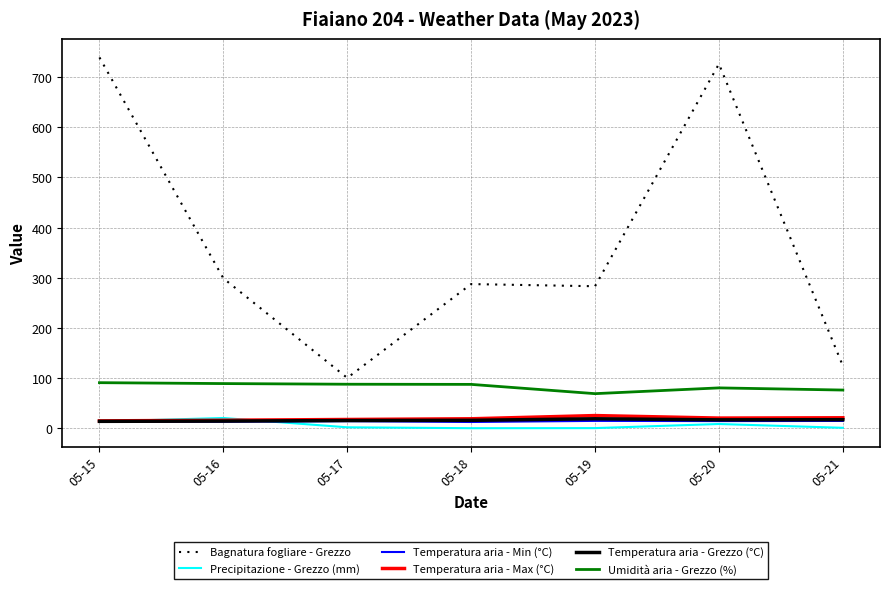

What is the sum of the Temperatura aria - Max (°C) values at 05-21 and 05-16?

36.7